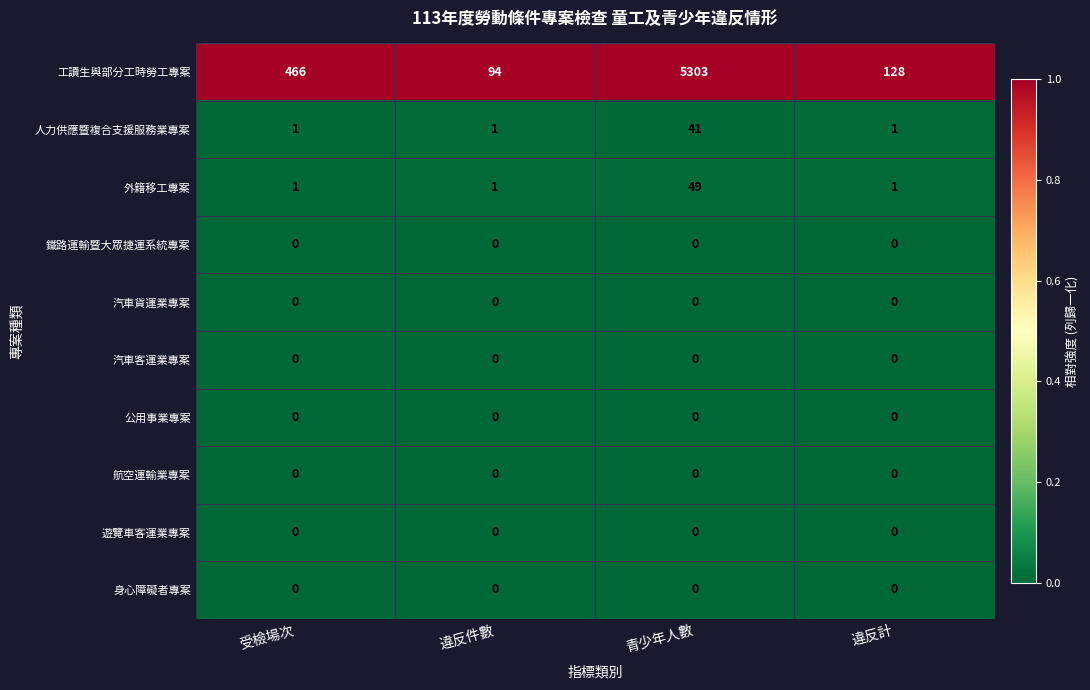

What is the difference between the highest and lowest values at 違反計?

128